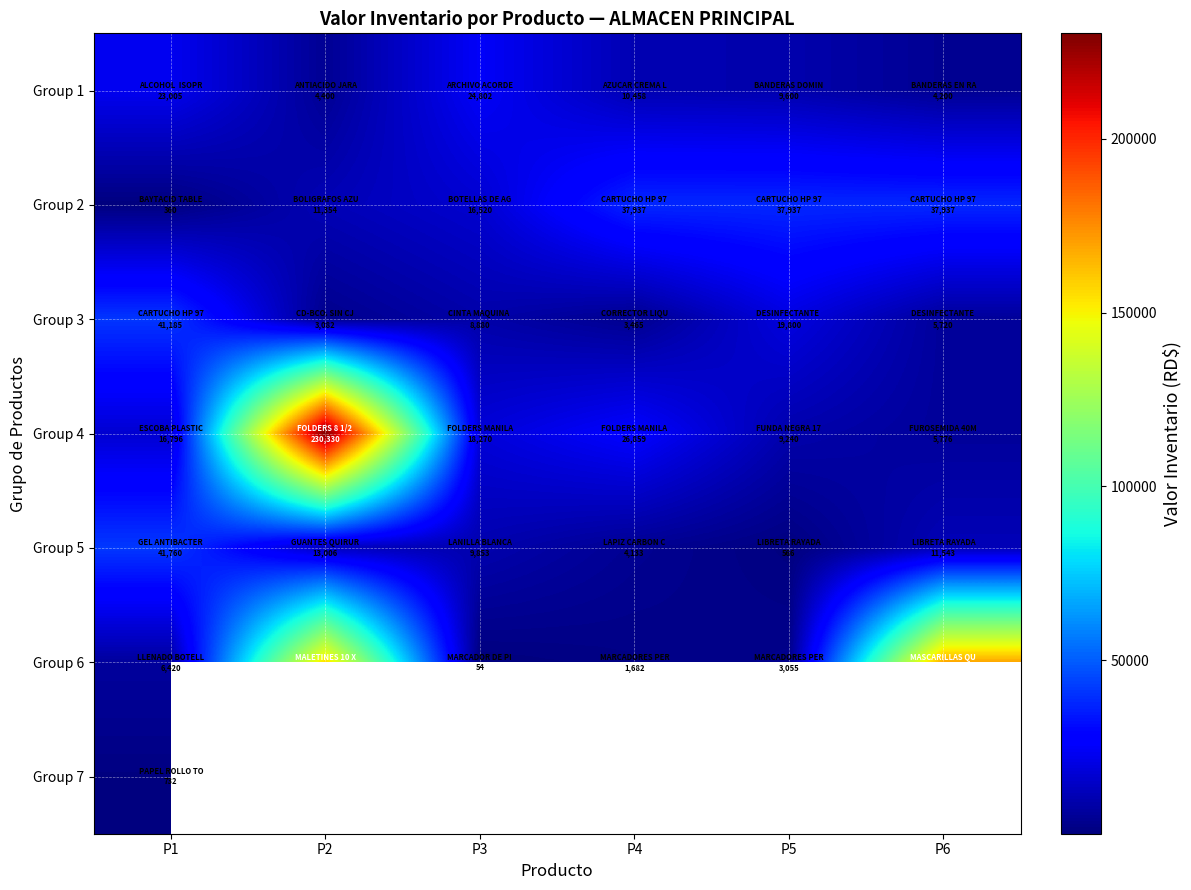

What is the spread (max minus min) of values at P3?

24748.4